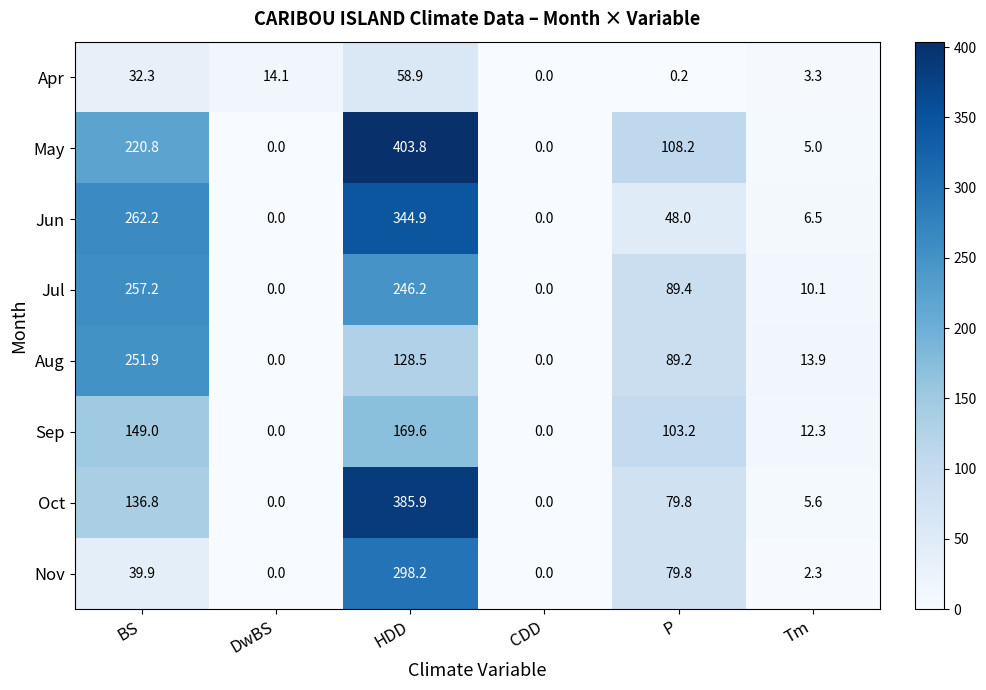

What is the greatest value displayed?

403.8